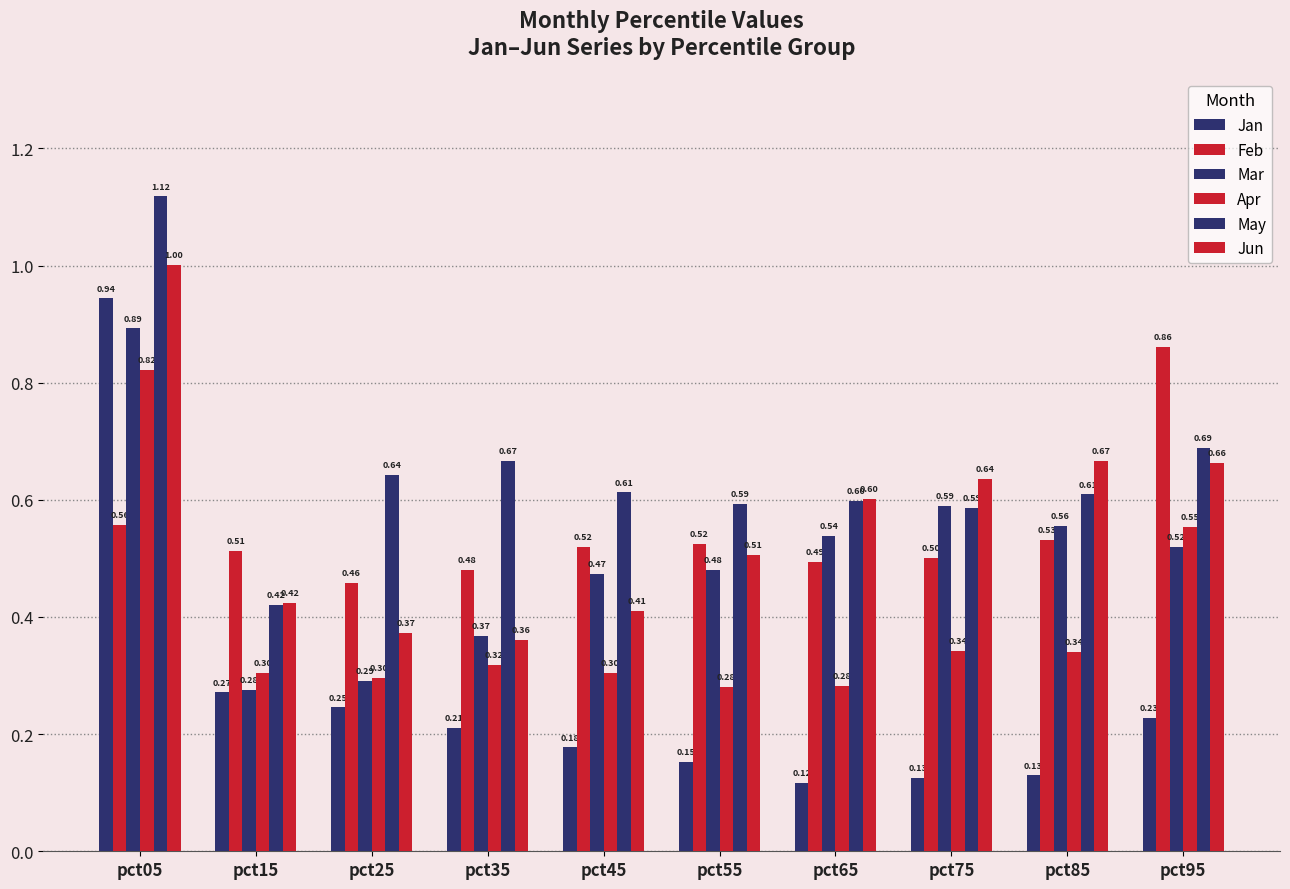

Reading right to left, list all the values displayed in this chart.

Jan: pct95=0.2	pct85=0.1	pct75=0.1	pct65=0.1	pct55=0.2	pct45=0.2	pct35=0.2	pct25=0.2	pct15=0.3	pct05=0.9
Feb: pct95=0.9	pct85=0.5	pct75=0.5	pct65=0.5	pct55=0.5	pct45=0.5	pct35=0.5	pct25=0.5	pct15=0.5	pct05=0.6
Mar: pct95=0.5	pct85=0.6	pct75=0.6	pct65=0.5	pct55=0.5	pct45=0.5	pct35=0.4	pct25=0.3	pct15=0.3	pct05=0.9
Apr: pct95=0.6	pct85=0.3	pct75=0.3	pct65=0.3	pct55=0.3	pct45=0.3	pct35=0.3	pct25=0.3	pct15=0.3	pct05=0.8
May: pct95=0.7	pct85=0.6	pct75=0.6	pct65=0.6	pct55=0.6	pct45=0.6	pct35=0.7	pct25=0.6	pct15=0.4	pct05=1.1
Jun: pct95=0.7	pct85=0.7	pct75=0.6	pct65=0.6	pct55=0.5	pct45=0.4	pct35=0.4	pct25=0.4	pct15=0.4	pct05=1.0